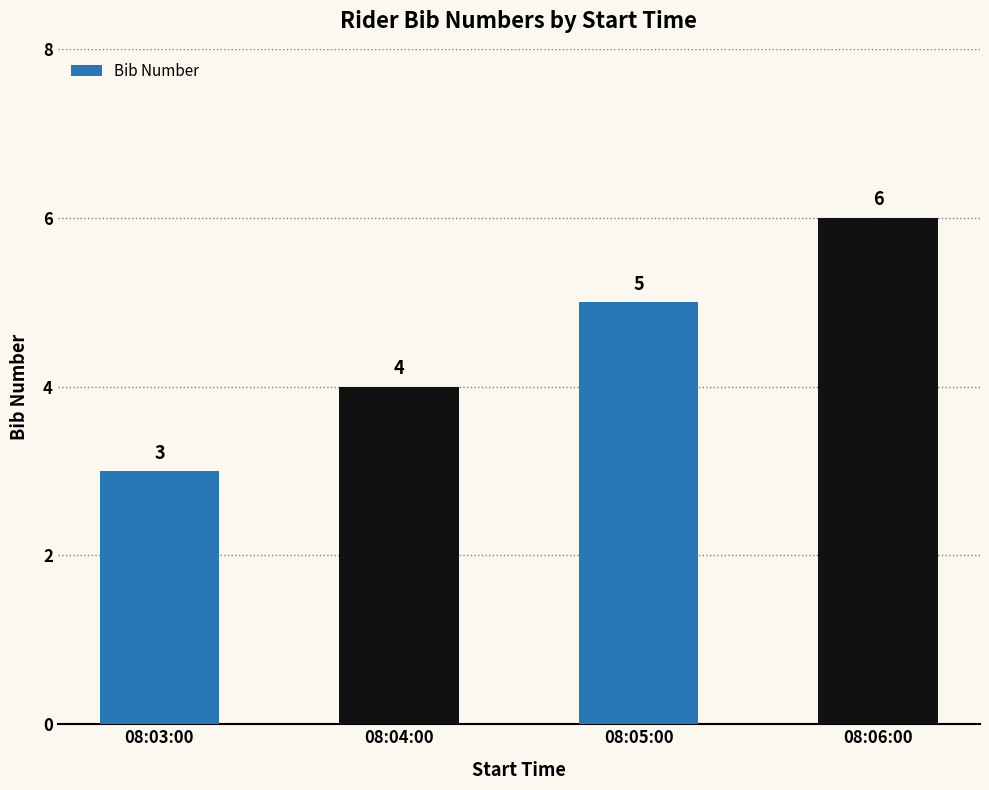

How many data points are less than 5?

2